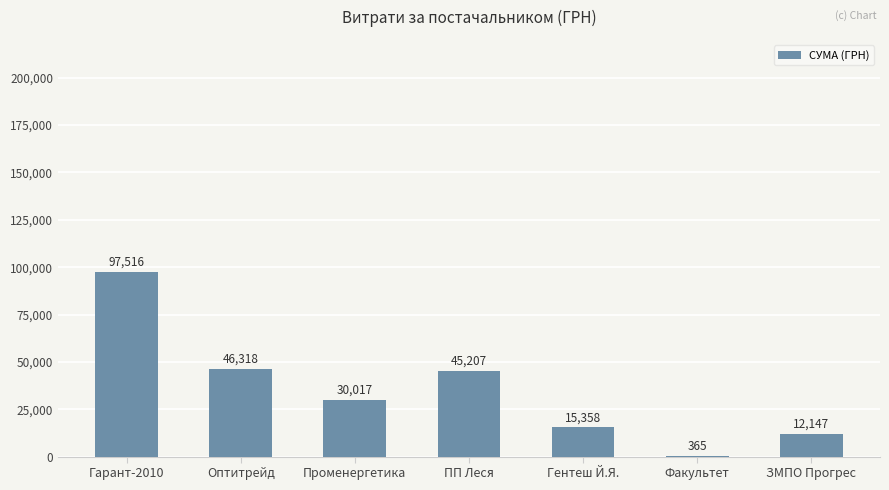

Where is the data nearest to the value 48940?

Оптитрейд